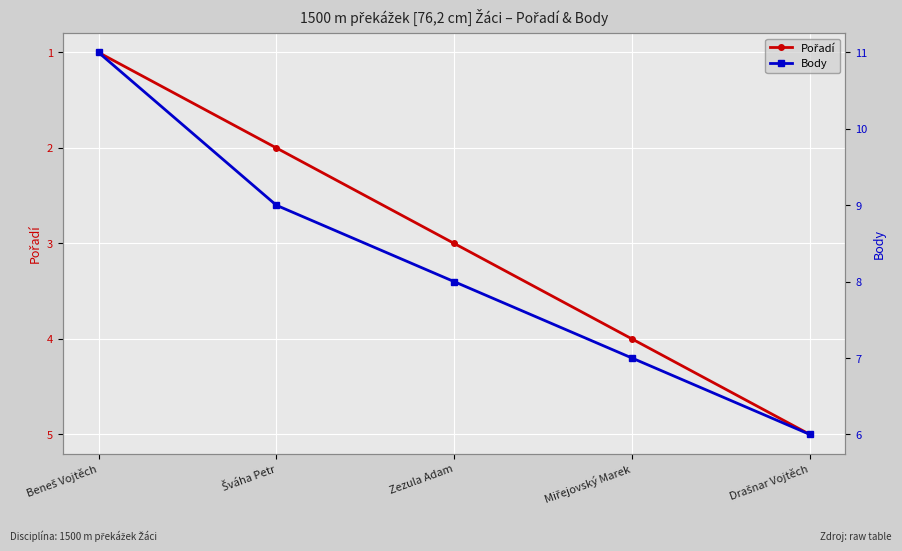

What is the minimum value shown in the chart?

1